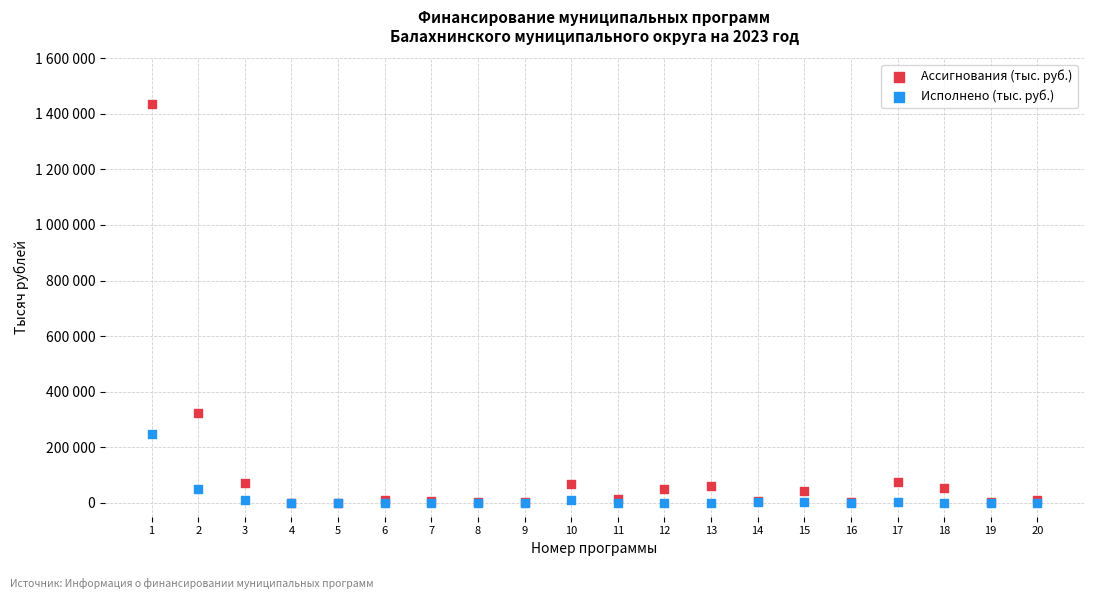

Which series contains the highest Y value?

Ассигнования (тыс. руб.)